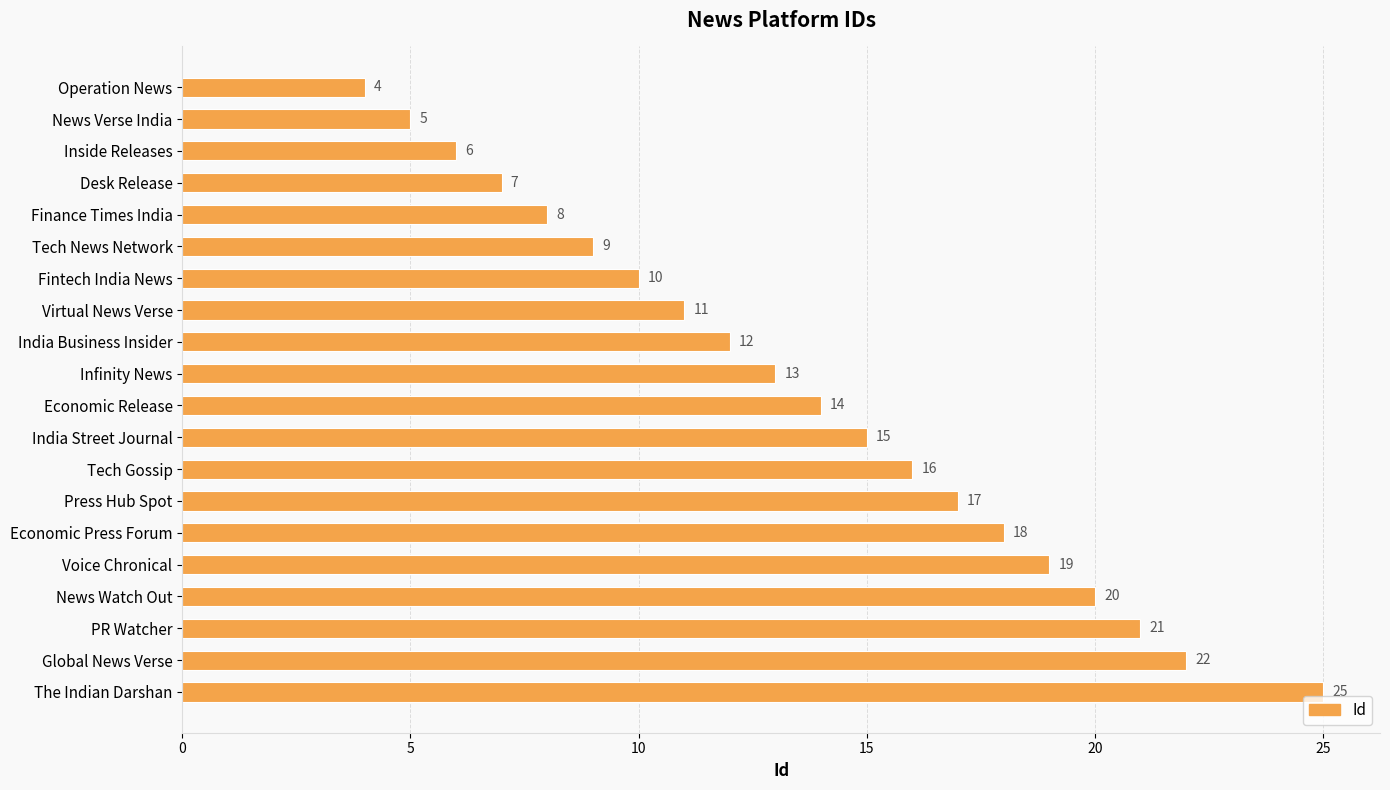

Does the chart contain stacked bars?

No